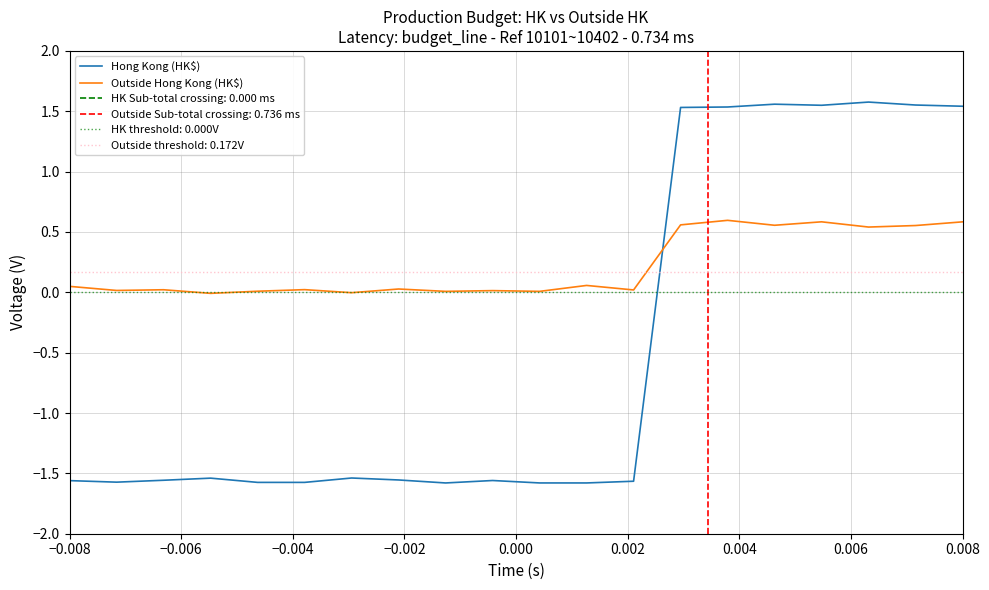

The value of Hong Kong (HK$) at −0.008 is -1.6. True or false?

True